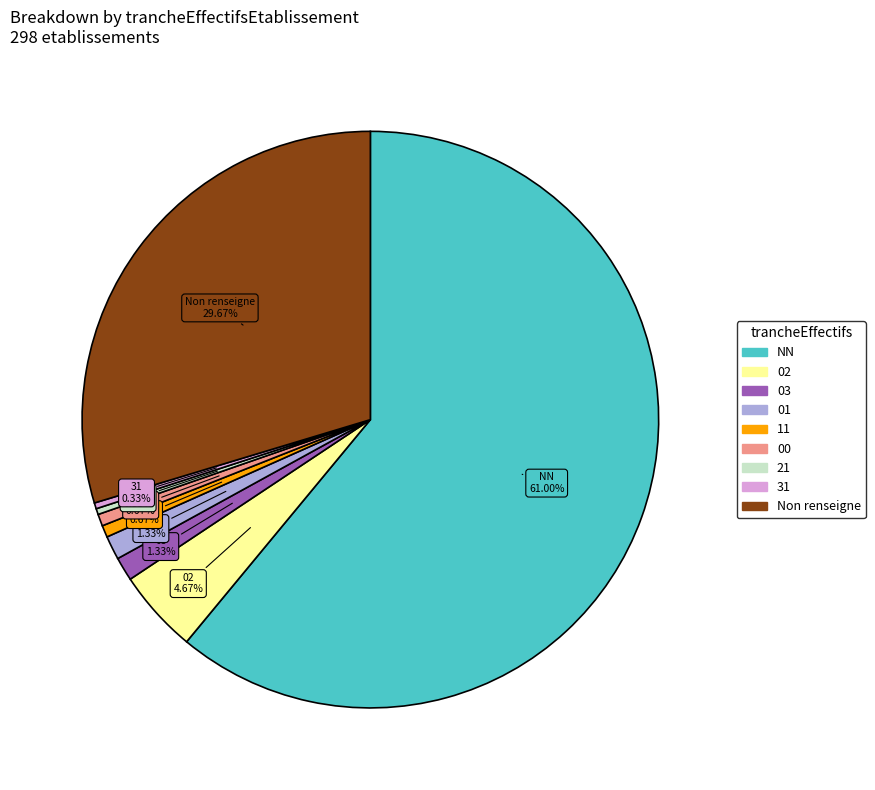

Is there a majority slice in this chart?

Yes